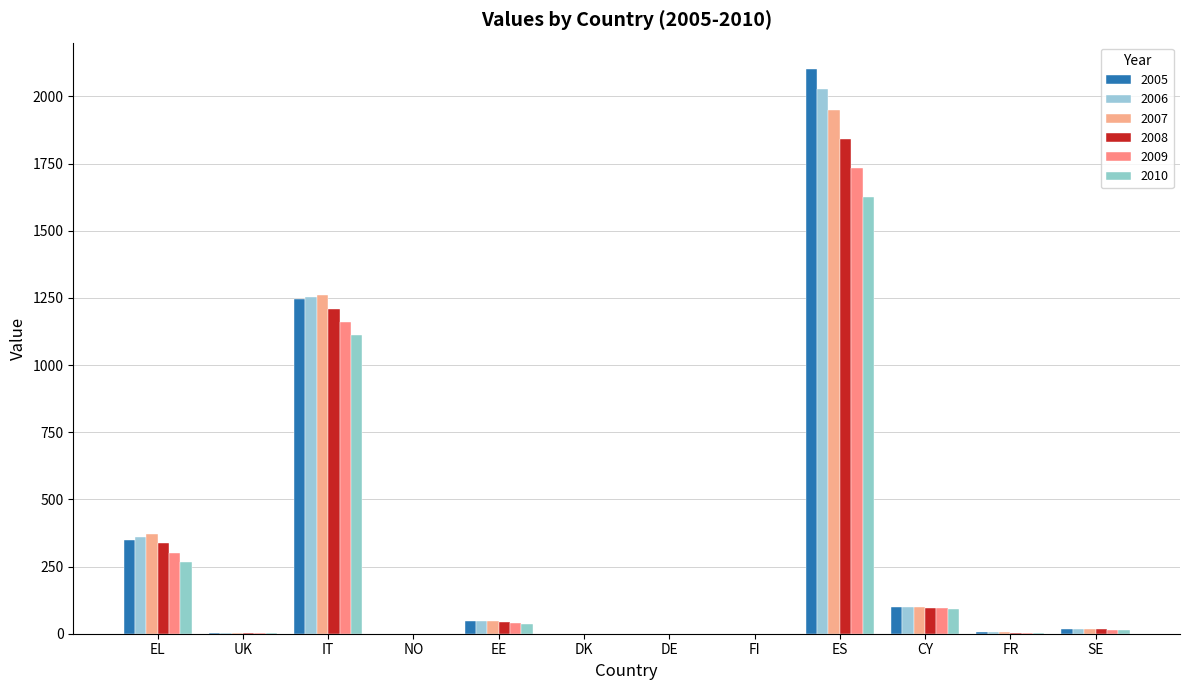

What is the label of the 12th bar from the left?

SE